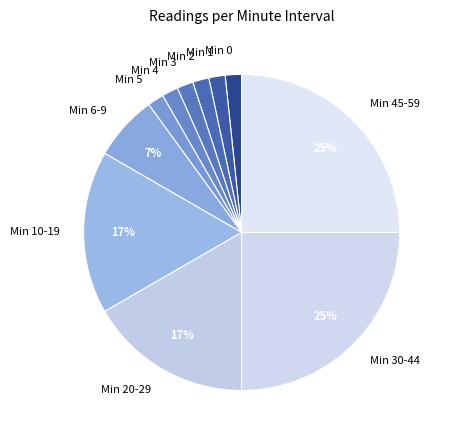

Between Min 10-19 and Min 3, which is larger?

Min 10-19